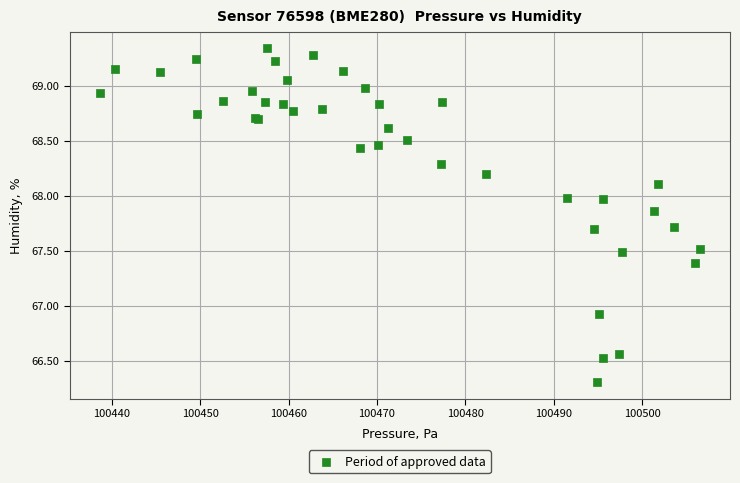

What Y value in the scatter plot is closest to 67?

66.9